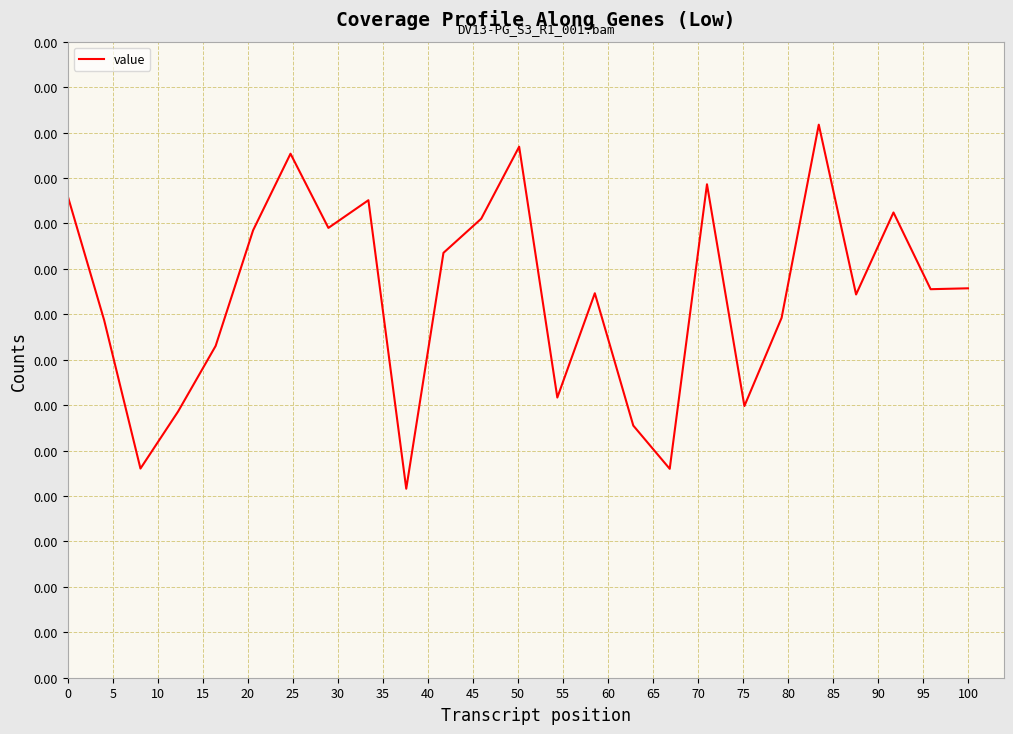

What is the label of the 21st point from the right?

15